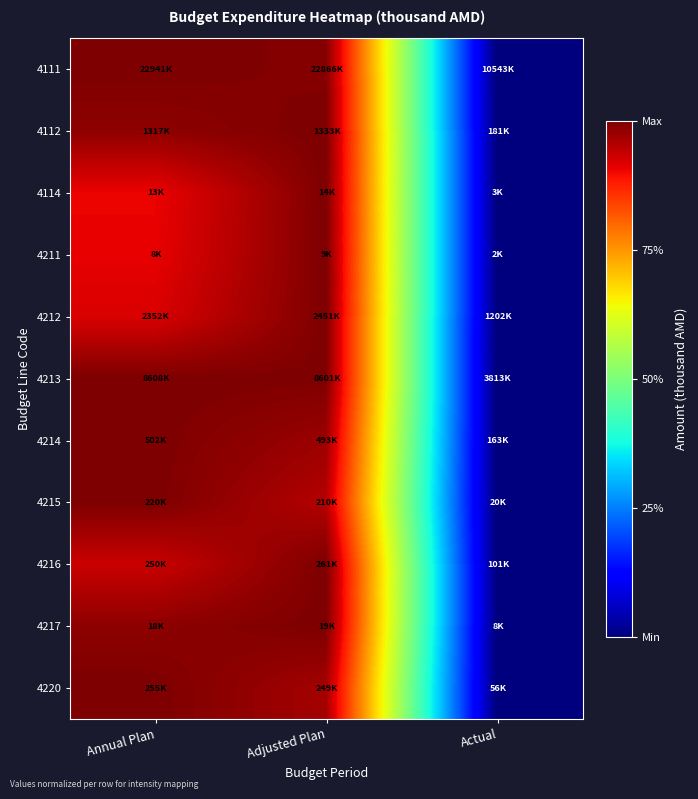

Rank the series at Adjusted Plan from highest to lowest value.

4112, 4114, 4211, 4212, 4216, 4217, 4213, 4111, 4214, 4220, 4215